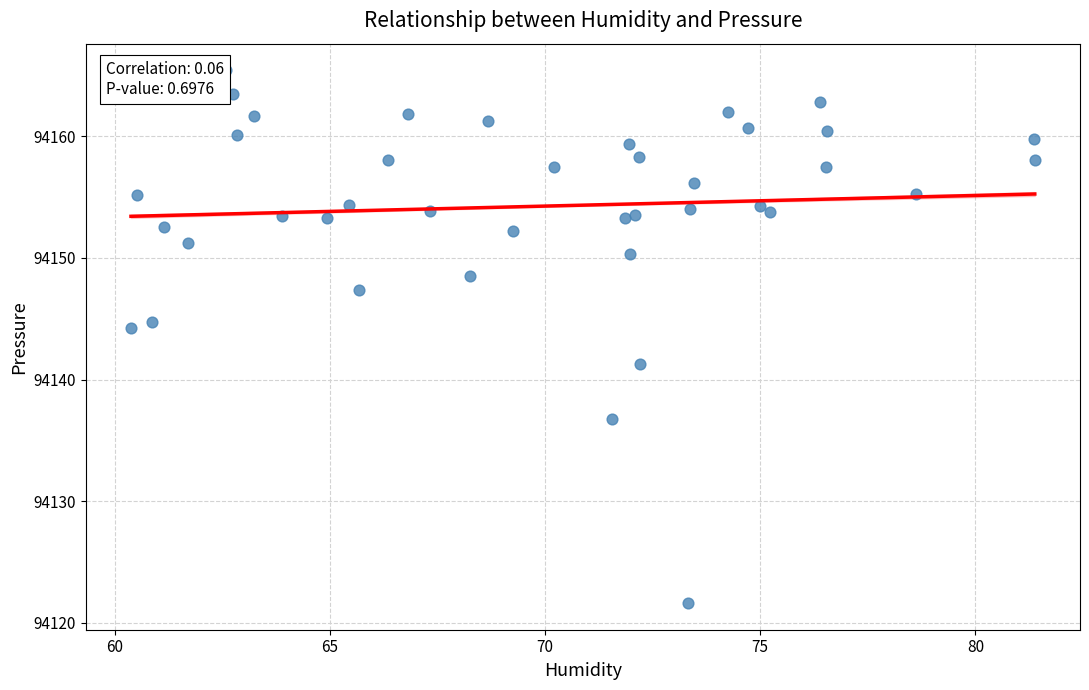

What Y value in the scatter plot is closest to 94143?

94144.2